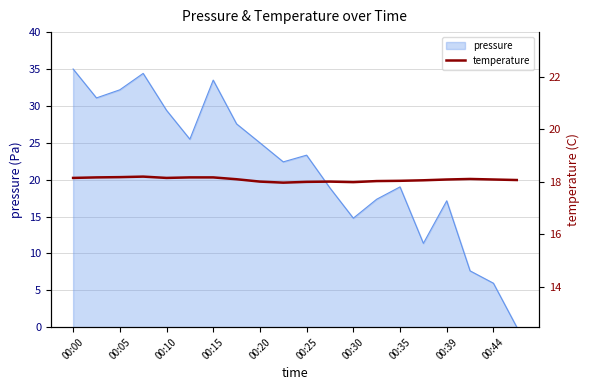

Approximately how many times larger is the value at 19 compared to 00:00?

1.0